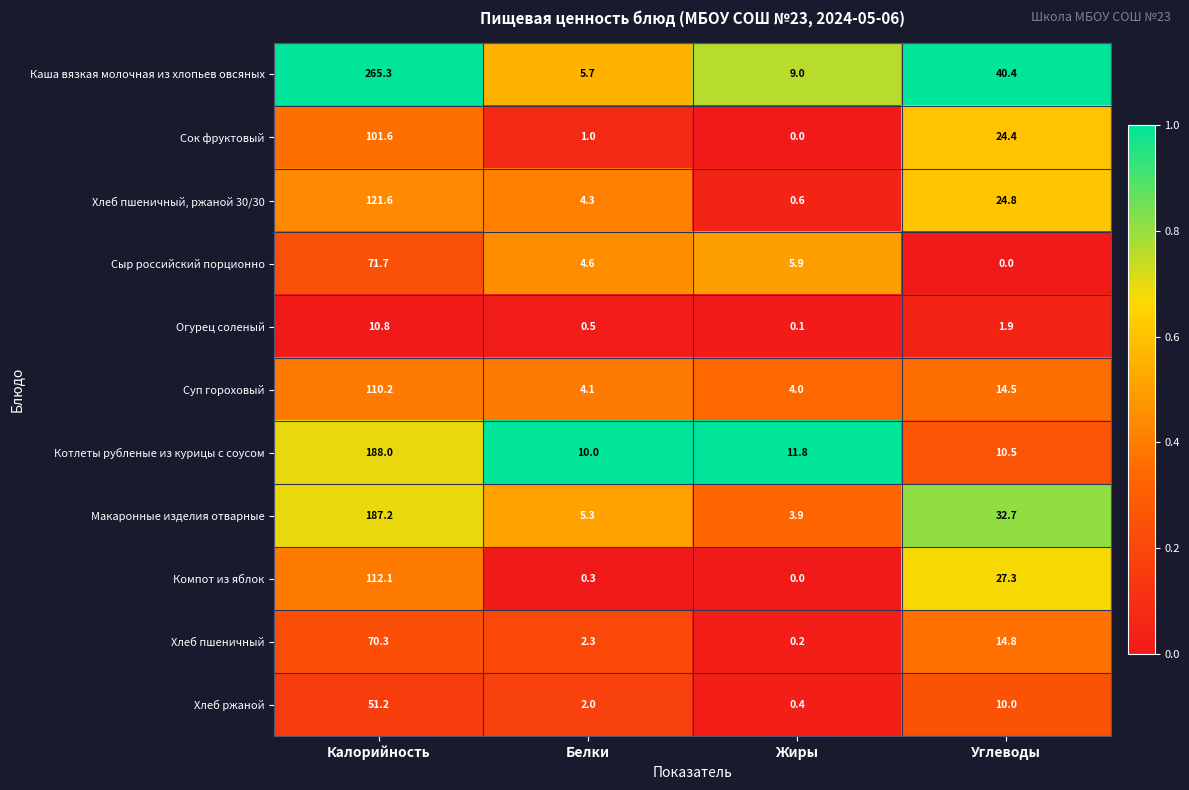

Rank the categories by Котлеты рубленые из курицы с соусом value from lowest to highest.

Белки, Углеводы, Жиры, Калорийность